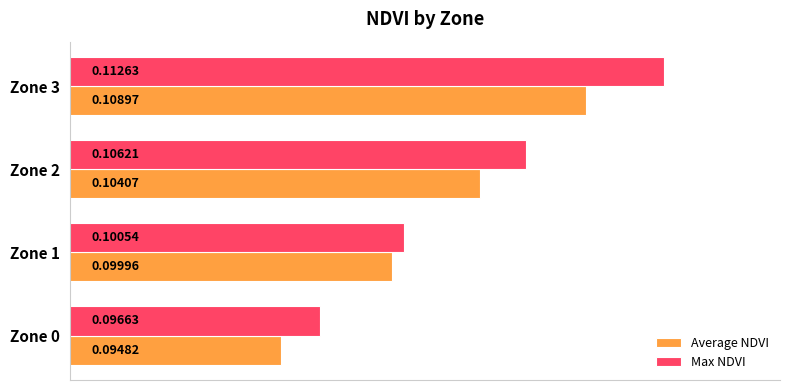

At how many categories does at least one series exceed 0?

4